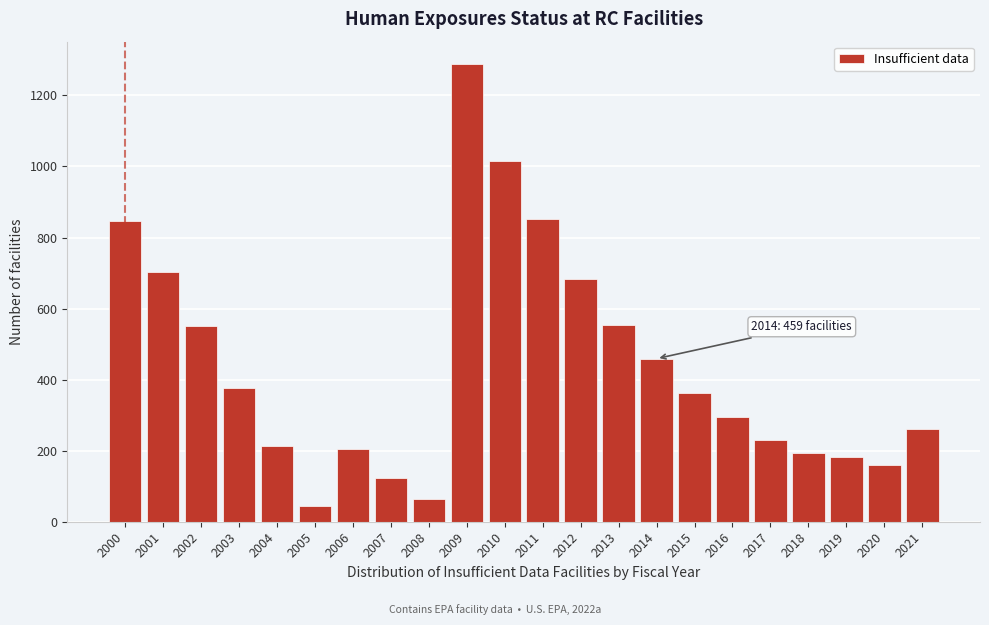

Which has a higher value, 2013 or 2006?

2013